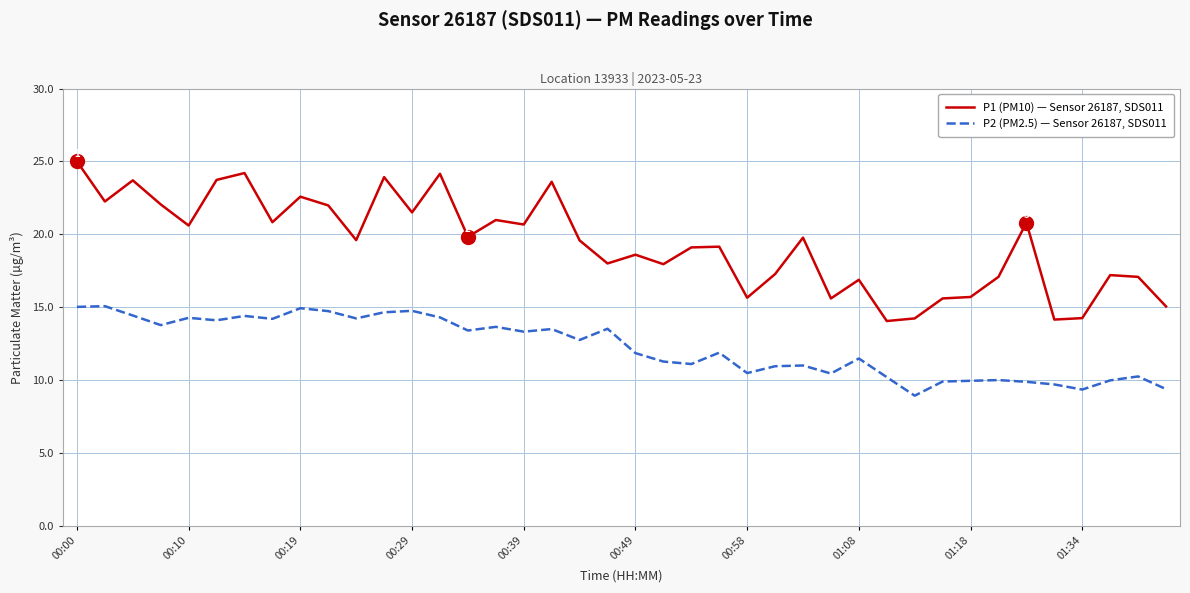

What are all the series names shown in the legend?

P1 (PM10) — Sensor 26187, SDS011, P2 (PM2.5) — Sensor 26187, SDS011